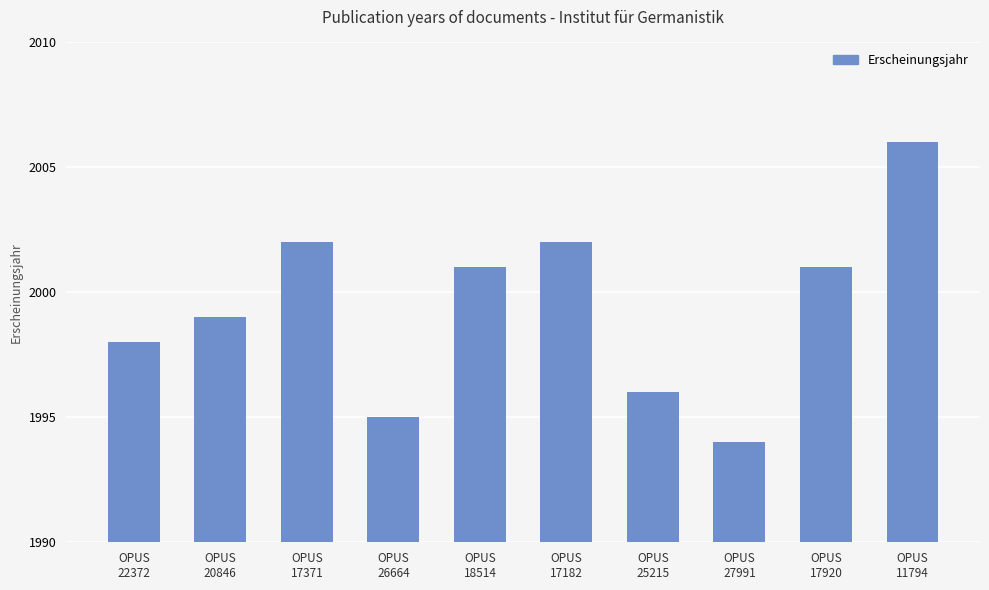

Which has a higher value, OPUS
18514 or OPUS
17371?

OPUS
17371